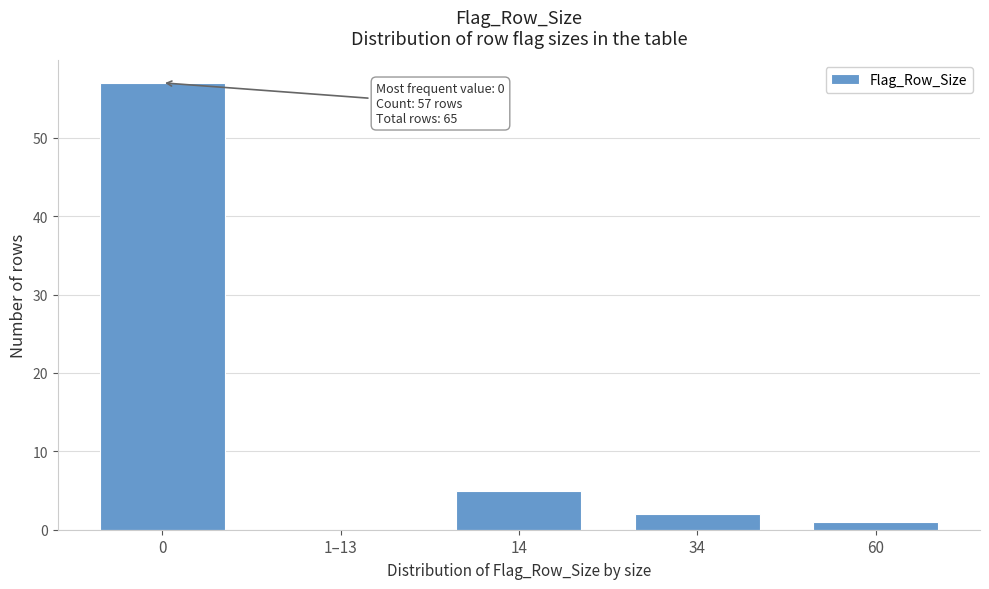

Reading right to left, what are all the values shown in this chart?

60=1	34=2	14=5	1–13=0	0=57